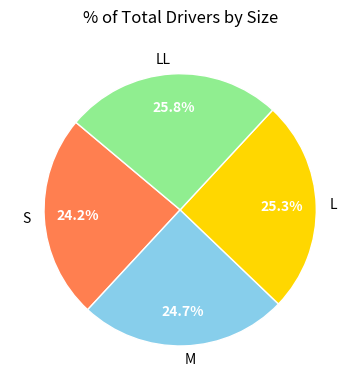

How many segments does this pie chart have?

4